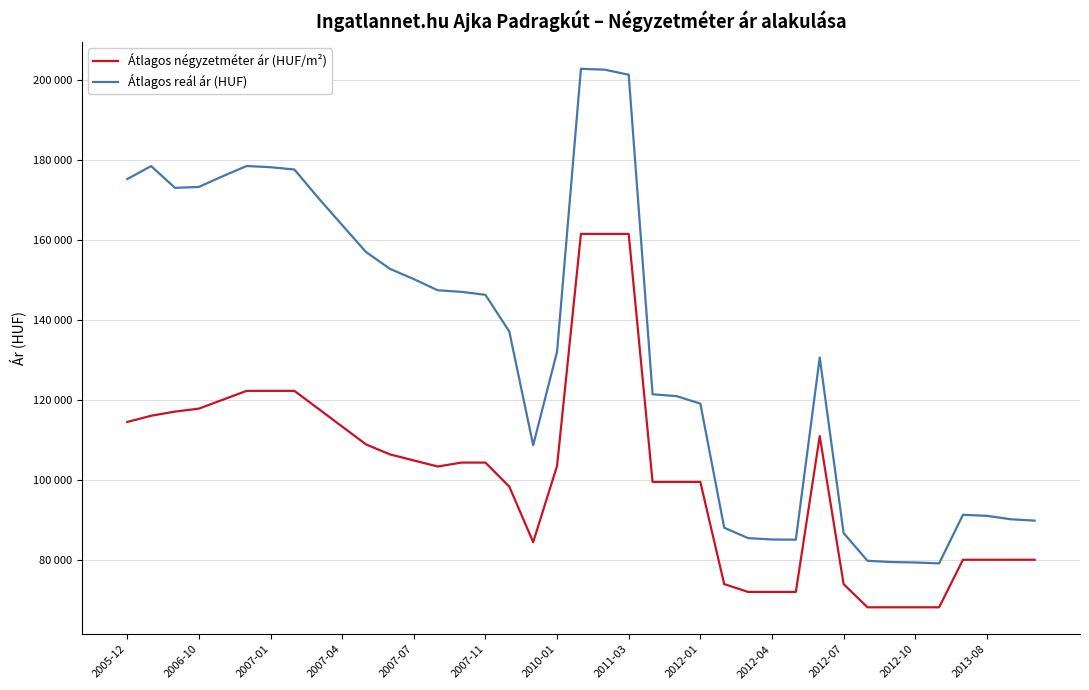

What is the difference between the maximum and second lowest values in the Átlagos négyzetméter ár (HUF/m²) series?

93343